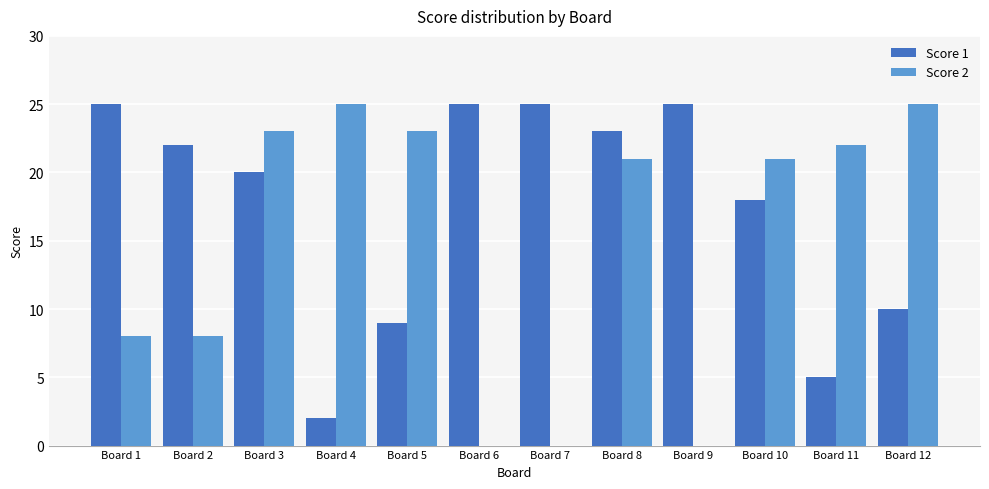

Is it true that Score 1 equals 9 at Board 7?

False